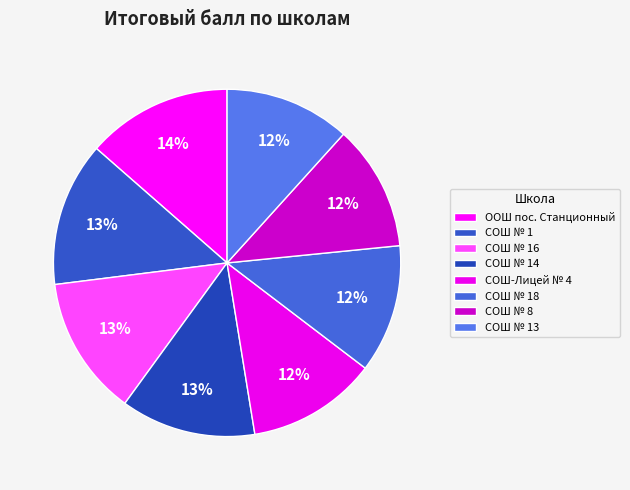

Do СОШ № 18 and СОШ № 14 together represent more than half of the pie?

No